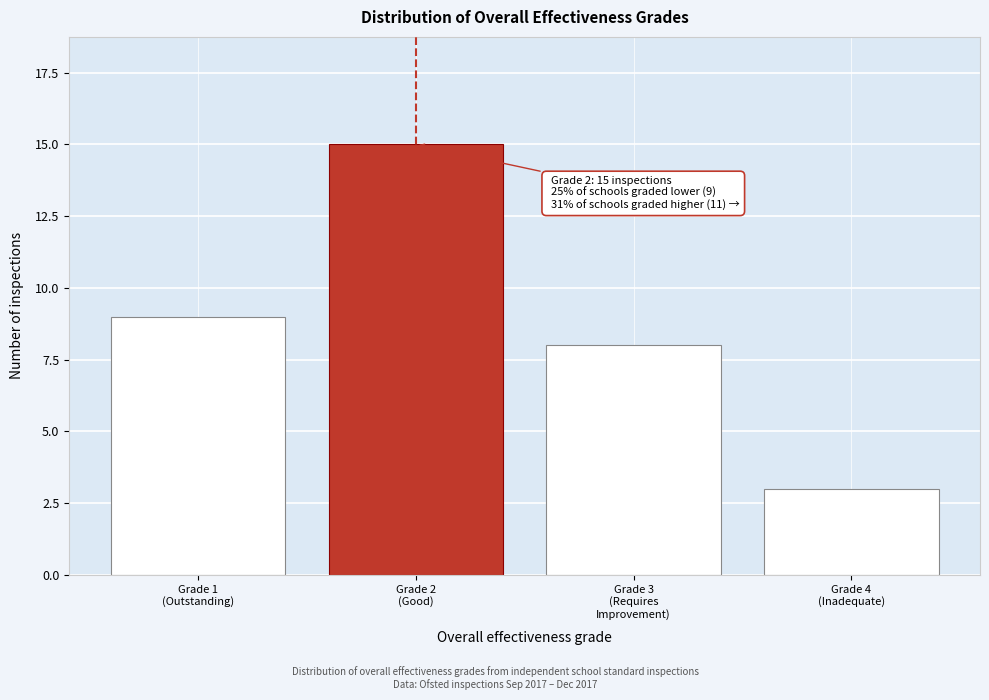

Reading right to left, list all the values displayed in this chart.

3	8	15	9